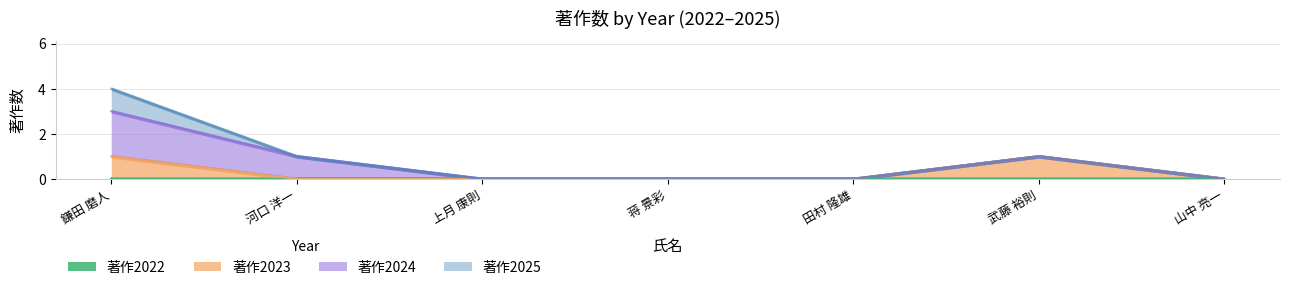

What is the label of the 4th point from the right?

蒋 景彩